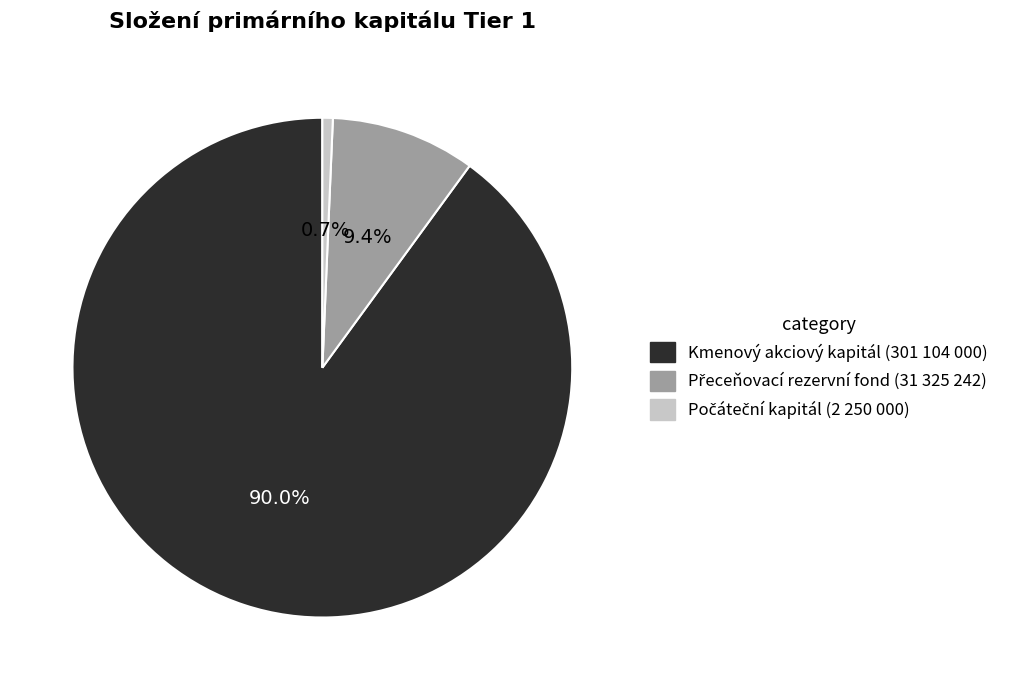

Is there any slice that represents more than half of the pie?

Yes